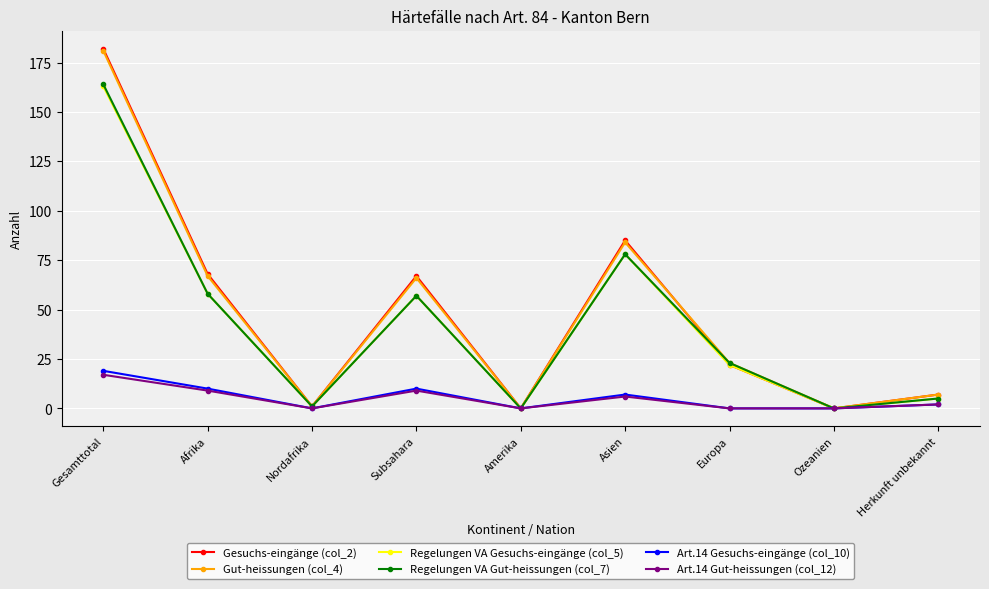

The value of Art.14 Gut-heissungen (col_12) at Amerika is 0. True or false?

True